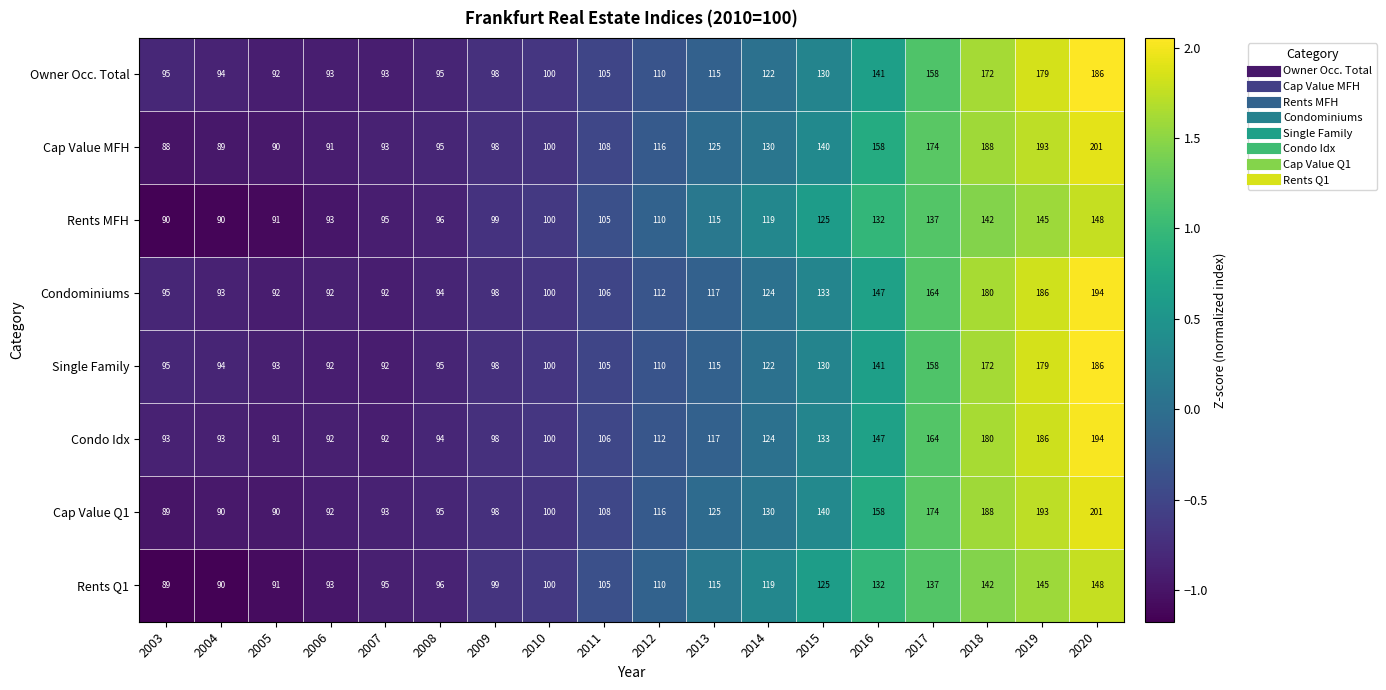

What is the total value across all series at 2019?

1406